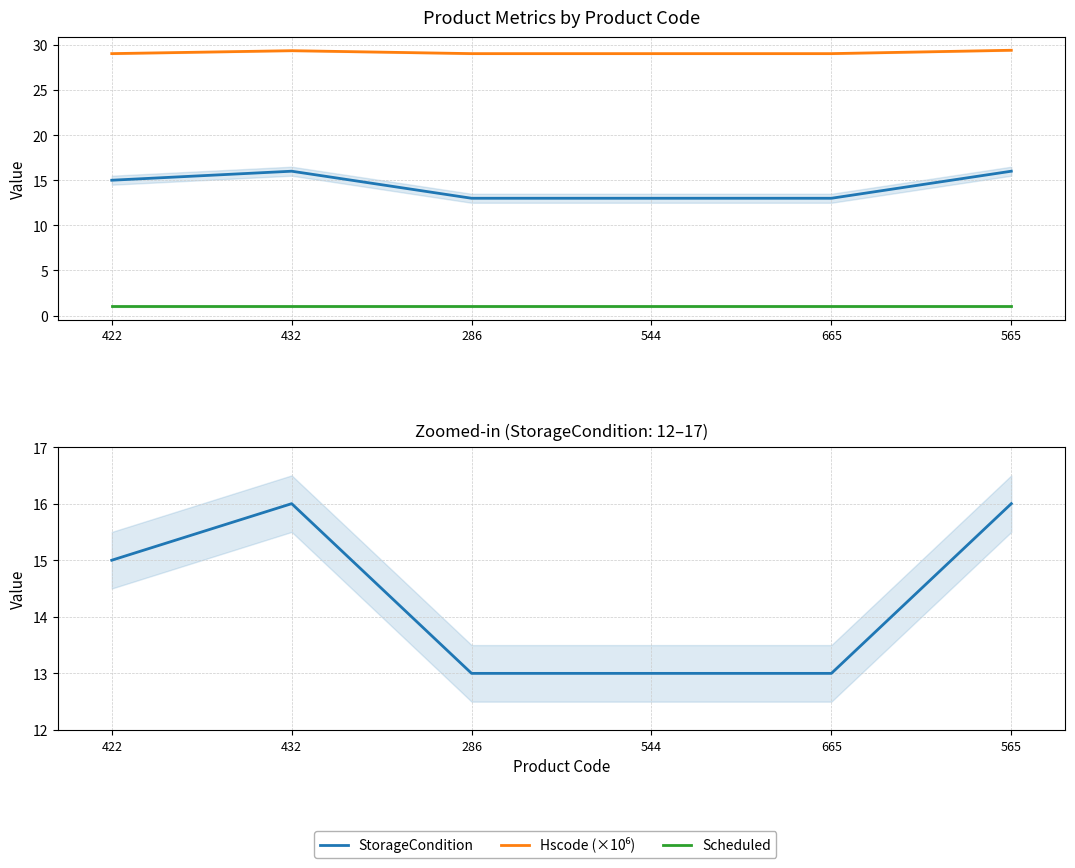

True or false: Hscode (×10⁶) has more than 0 points higher than both neighbors.

True